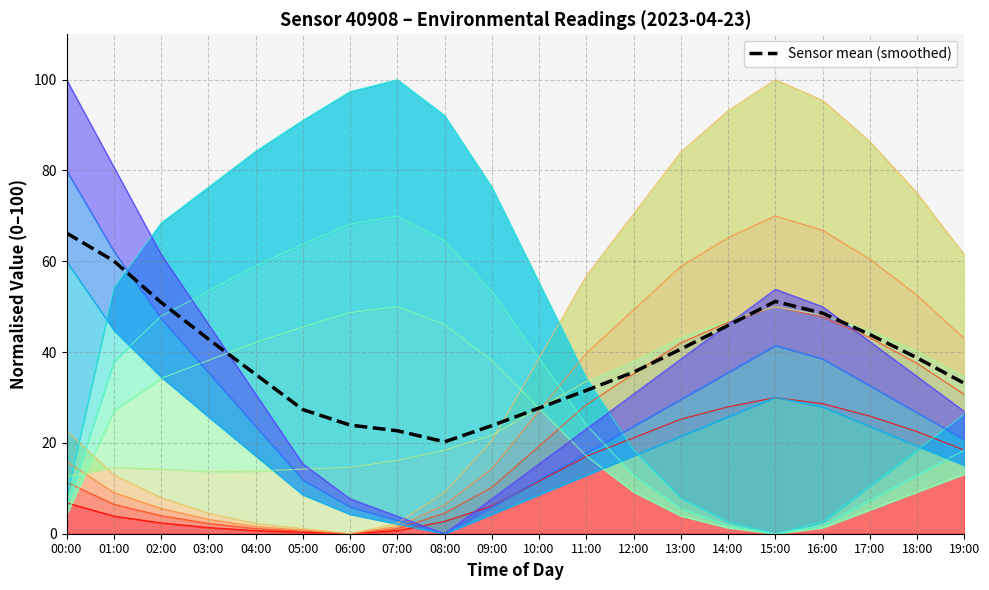

Rank the categories by value from lowest to highest.

08:00, 07:00, 09:00, 06:00, 05:00, 10:00, 11:00, 19:00, 04:00, 12:00, 18:00, 13:00, 03:00, 17:00, 14:00, 16:00, 02:00, 15:00, 01:00, 00:00